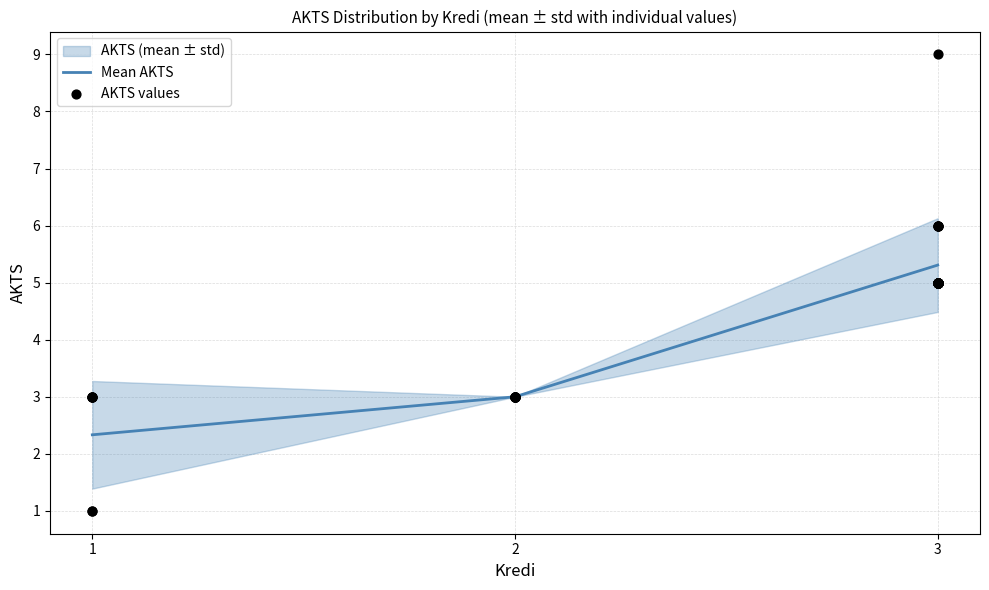

True or false: Mean AKTS has a value of 0.7 at 1.

False